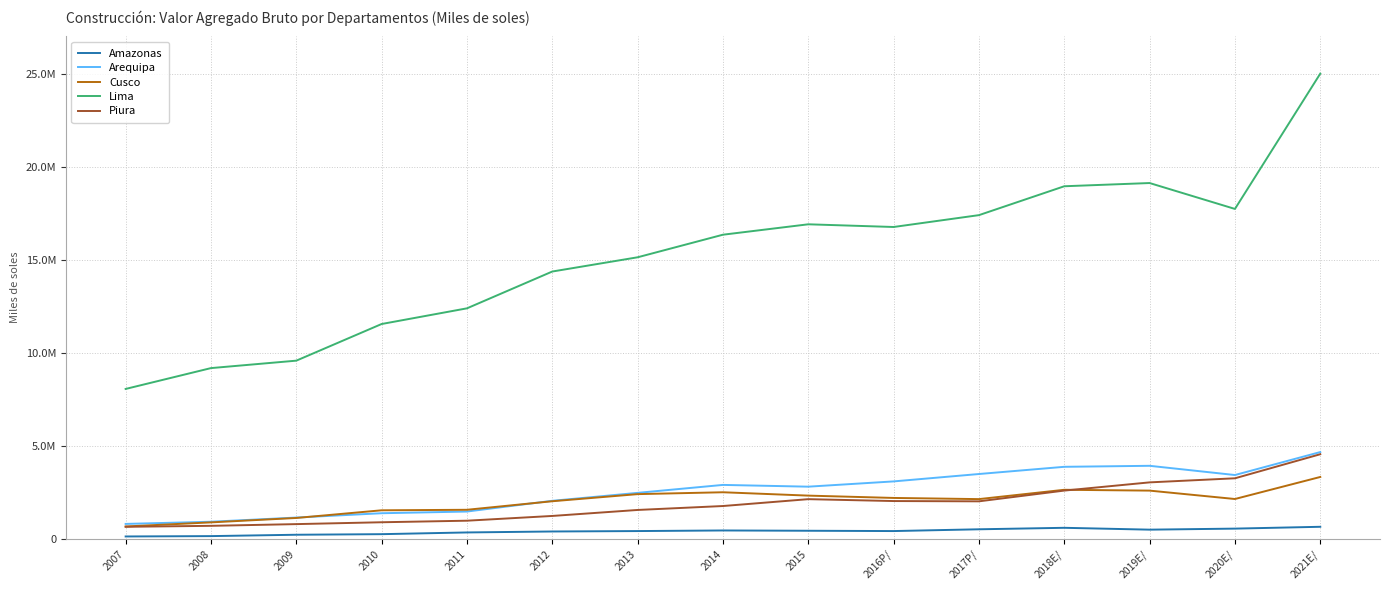

The value of Piura at 2020E/ is 4972314. True or false?

False